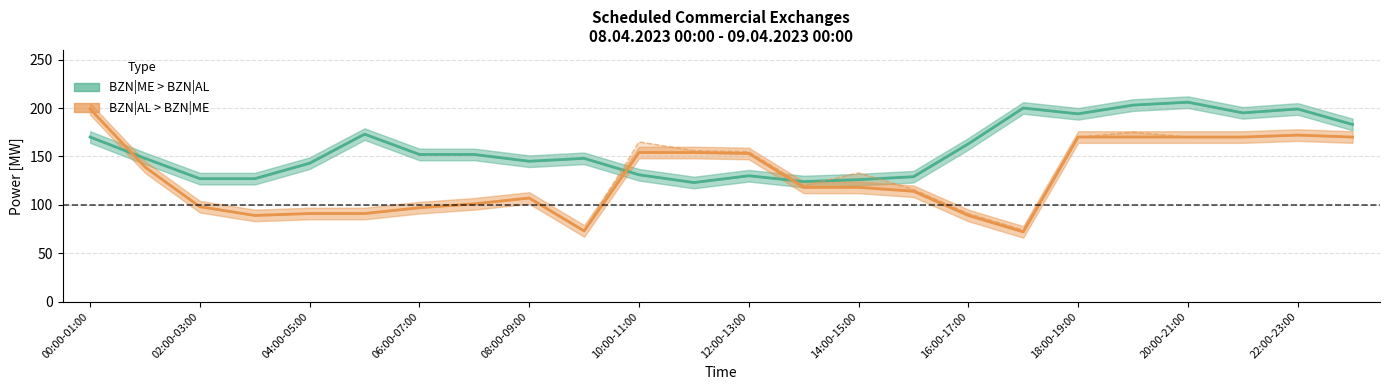

Read the BZN|AL > BZN|ME Day Ahead [MW] value at 13, to the nearest 50.

100